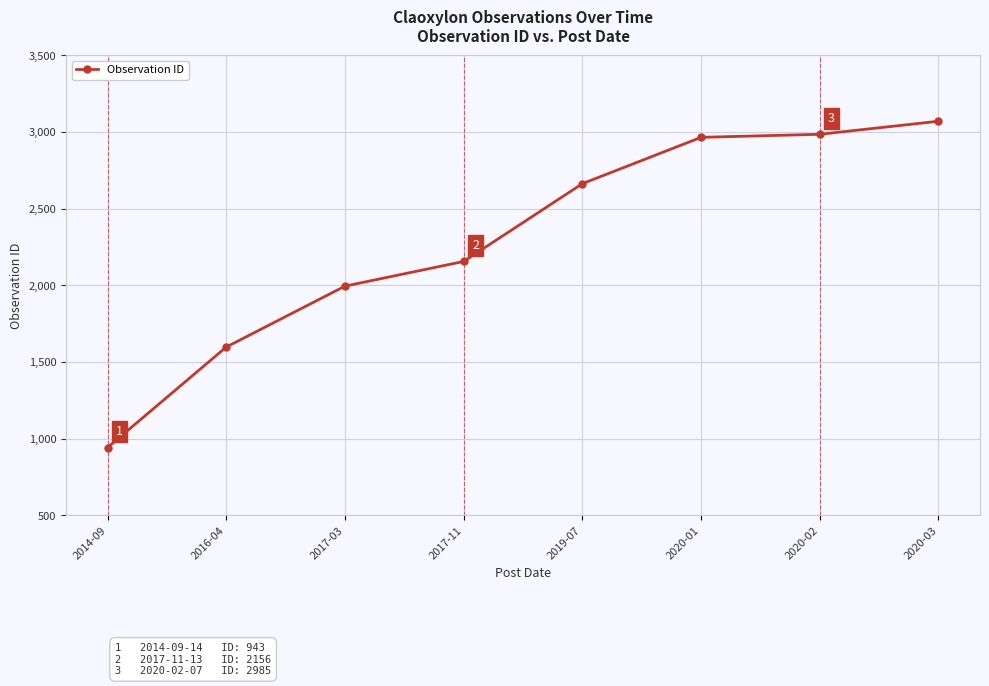

What is the average value?

2297